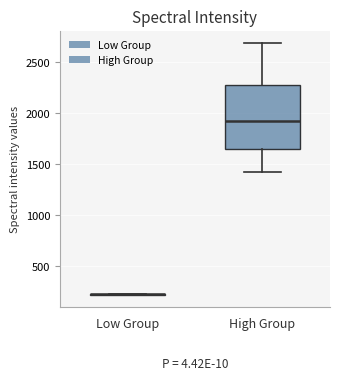

Reading left to right, transcribe this box plot: for each box, give where its median line is, the range the box spans, and where its two whiskers end, as read against the y-axis. The values are not printed on the chart, so give them approximately, as read against the axis.

Low Group: box collapsed to a line at 200, whiskers 200 to 200
High Group: median 1950, box 1650 to 2250, whiskers 1400 to 2700